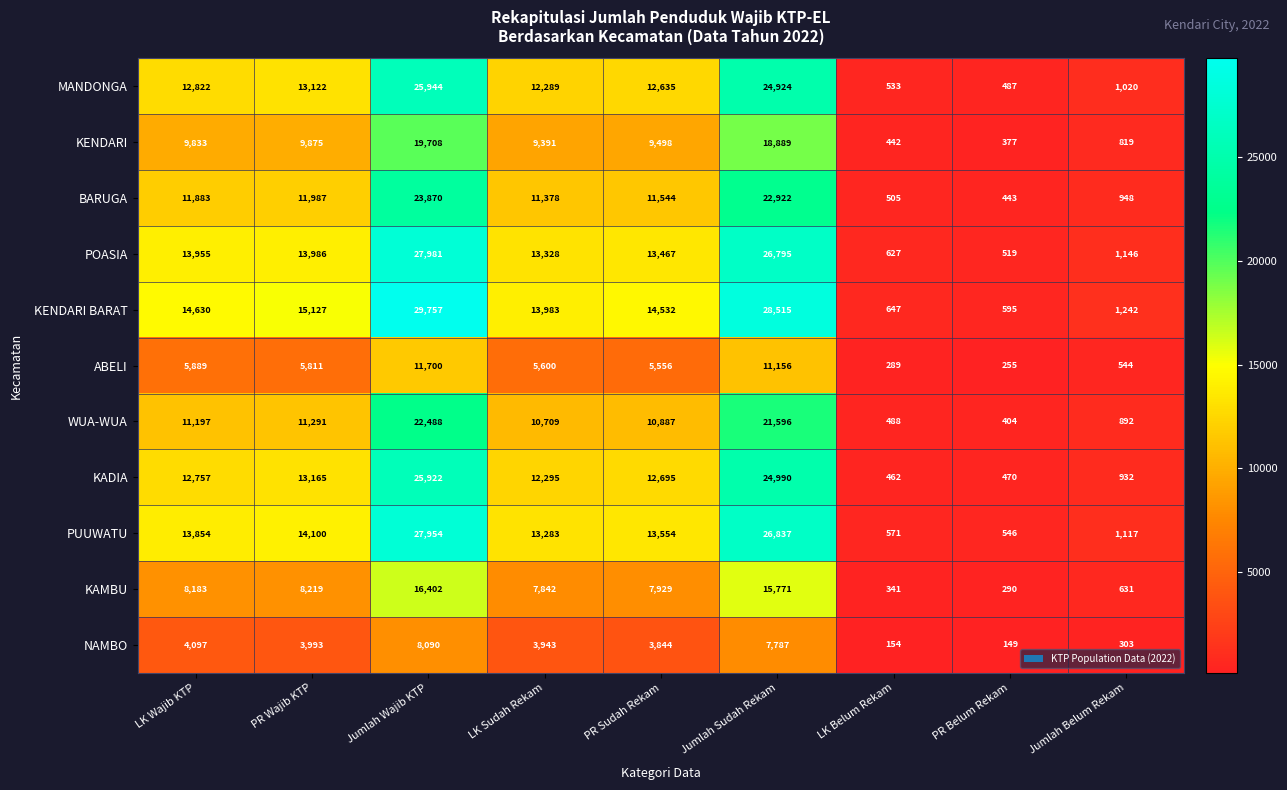

What is the smallest value displayed?

149